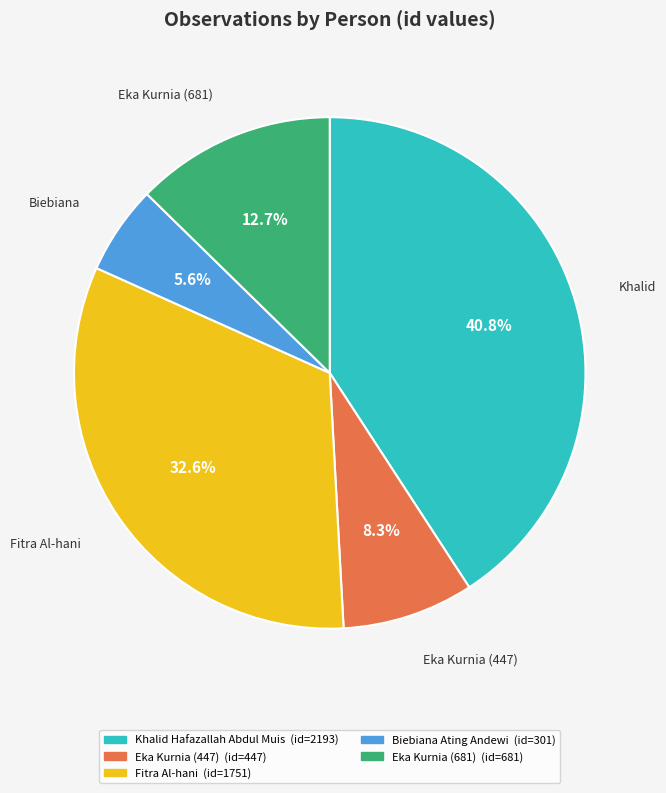

Which has a higher value, Khalid Hafazallah Abdul Muis or Biebiana Ating Andewi?

Khalid Hafazallah Abdul Muis